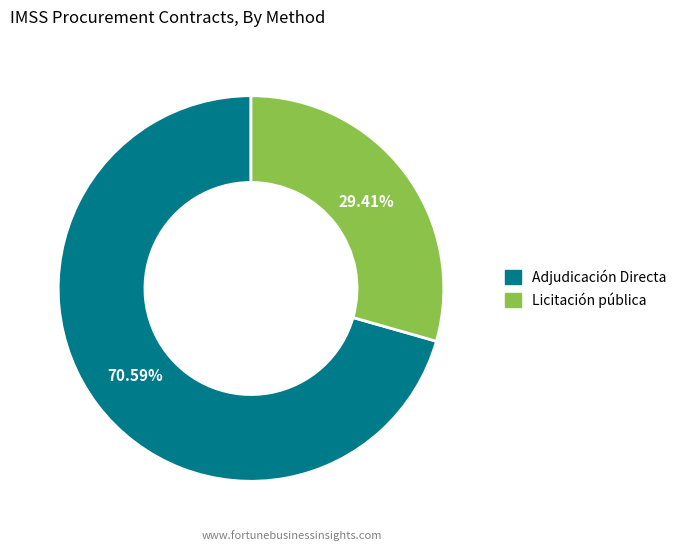

The Adjudicación Directa slice represents 20% of the pie. True or false?

False